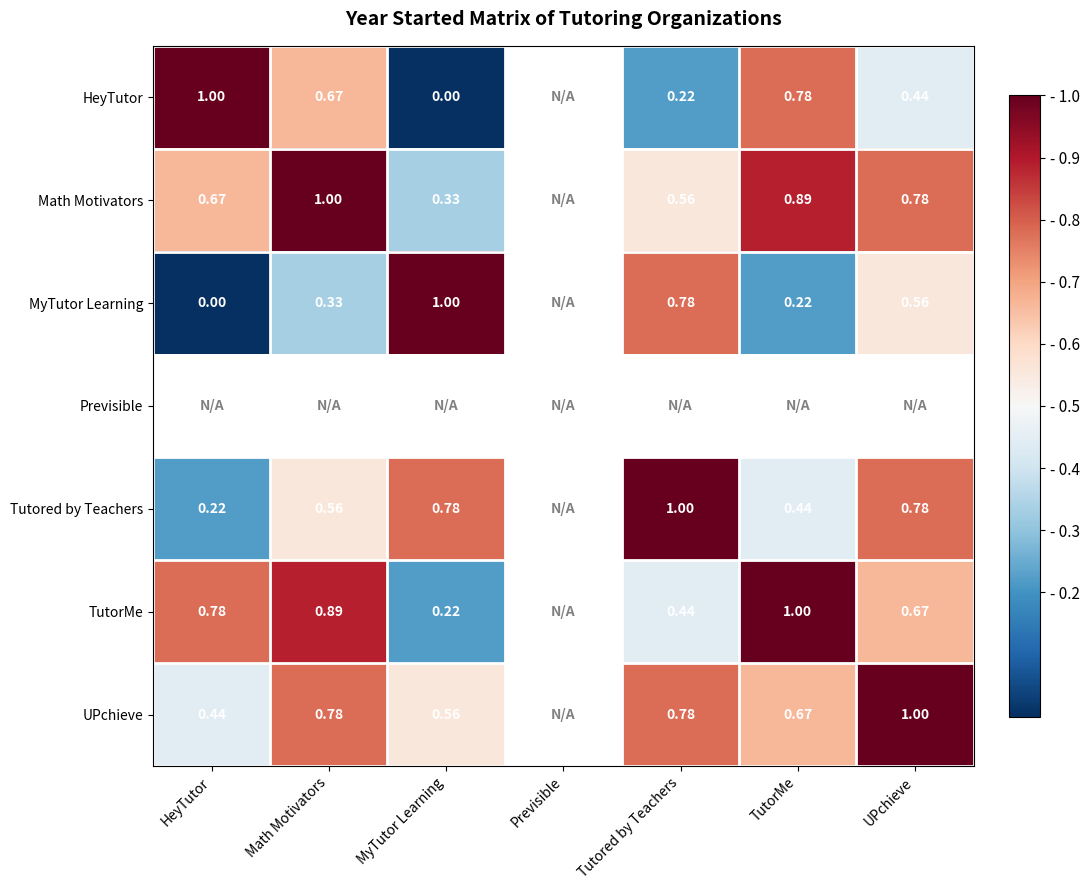

At how many categories does at least one series exceed 0?

6